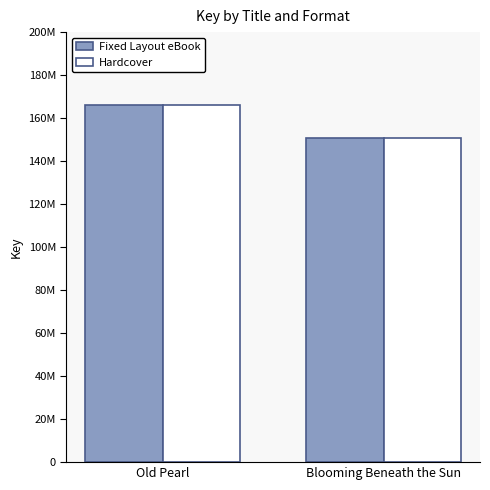

What is the value of the Hardcover bar at the 1st from the left?

165930515